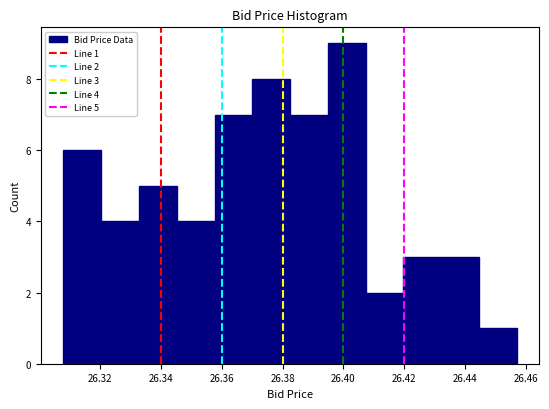

Which range on the x-axis has the tallest bar?

26.394 to 26.408